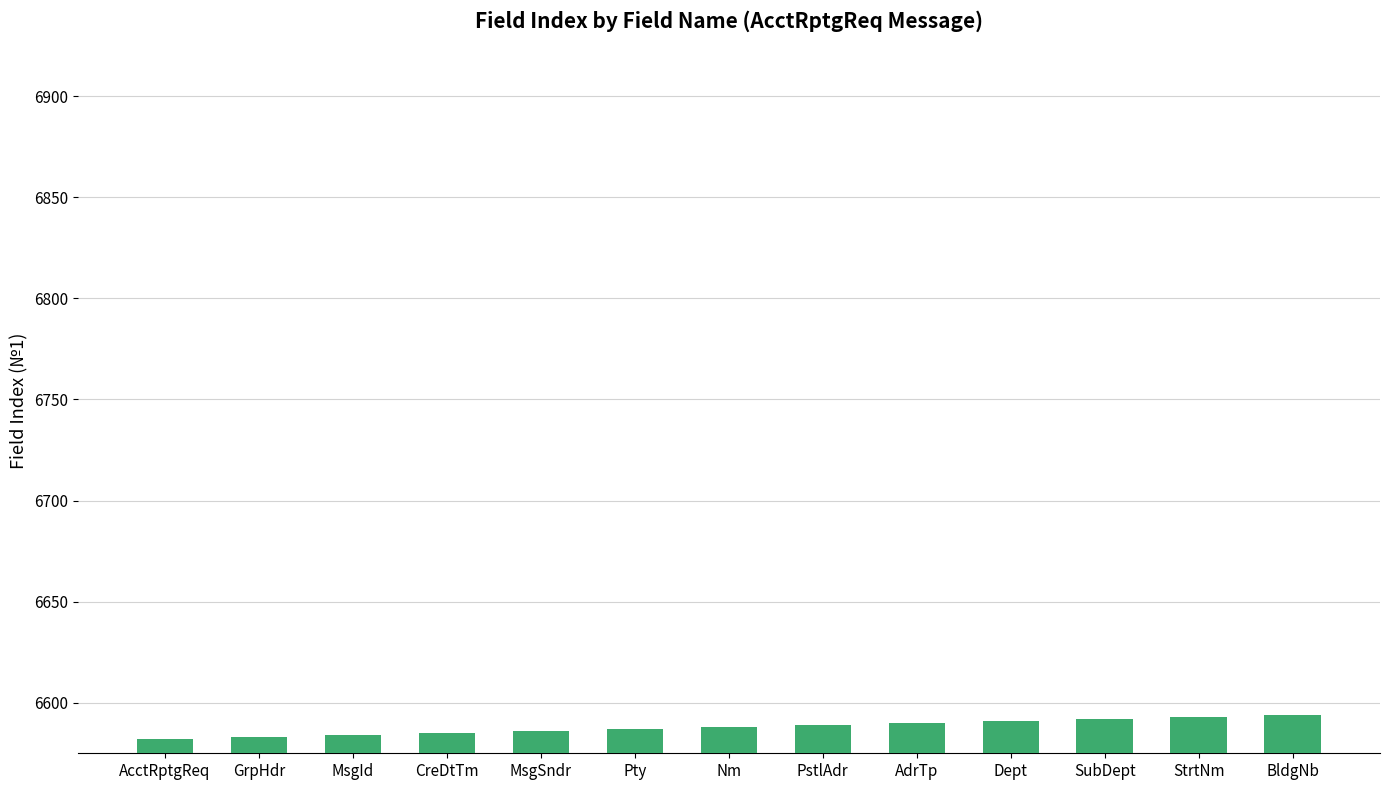

Does the chart contain any negative values?

No